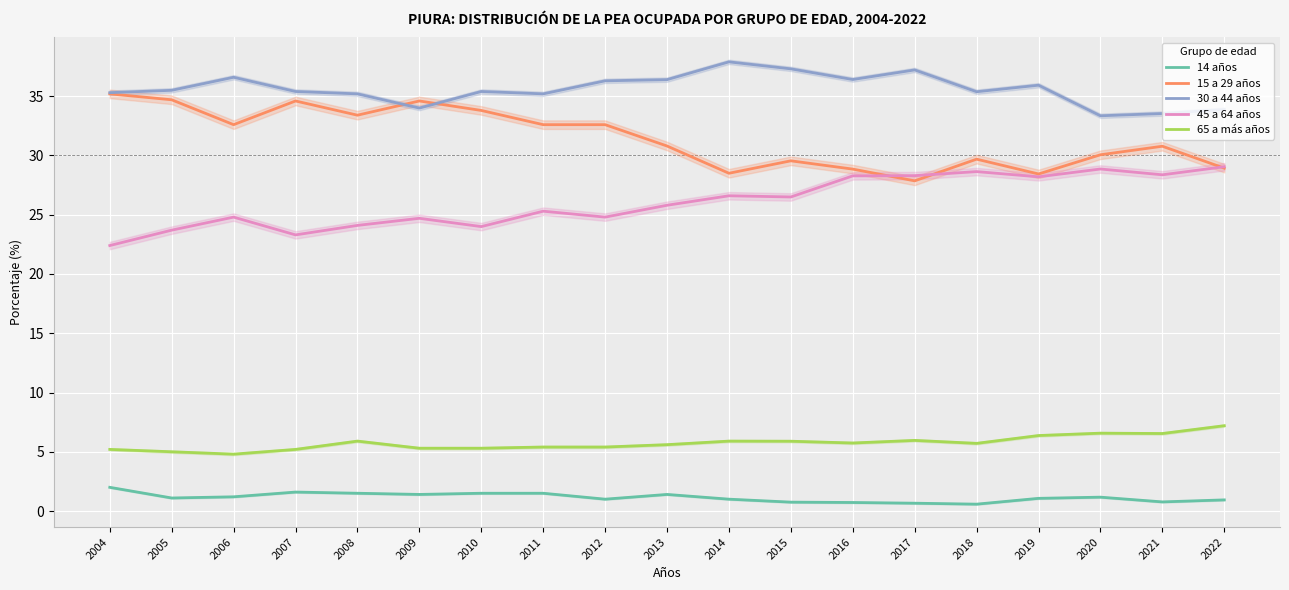

What are all the series names shown in the legend?

14 años, 15 a 29 años, 30 a 44 años, 45 a 64 años, 65 a más años